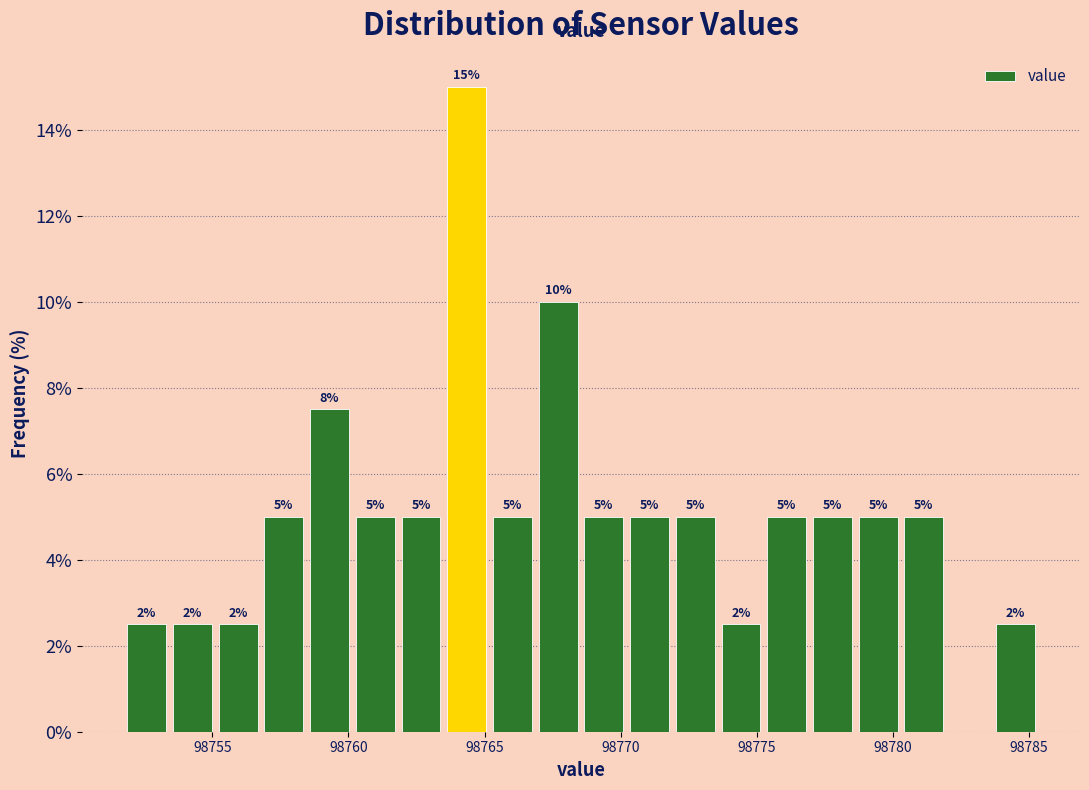

Read against the x-axis, roughly where is the centre of the tallest bar?

98764.5